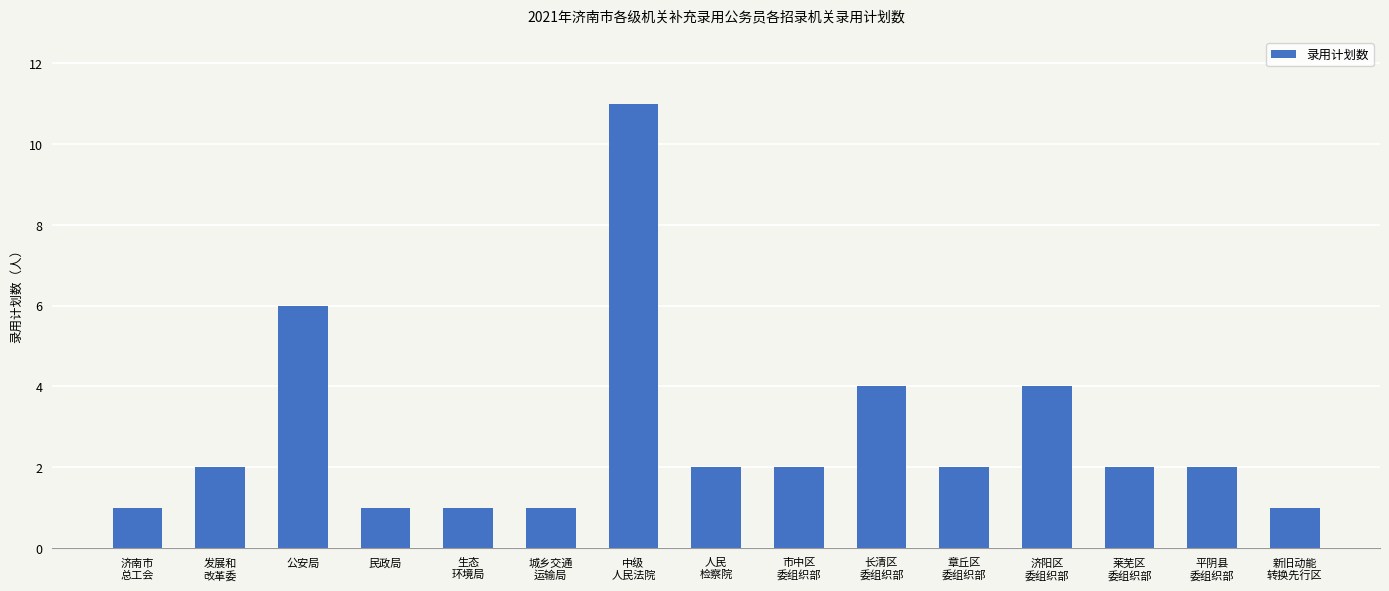

At which label is the value closest to 6?

公安局